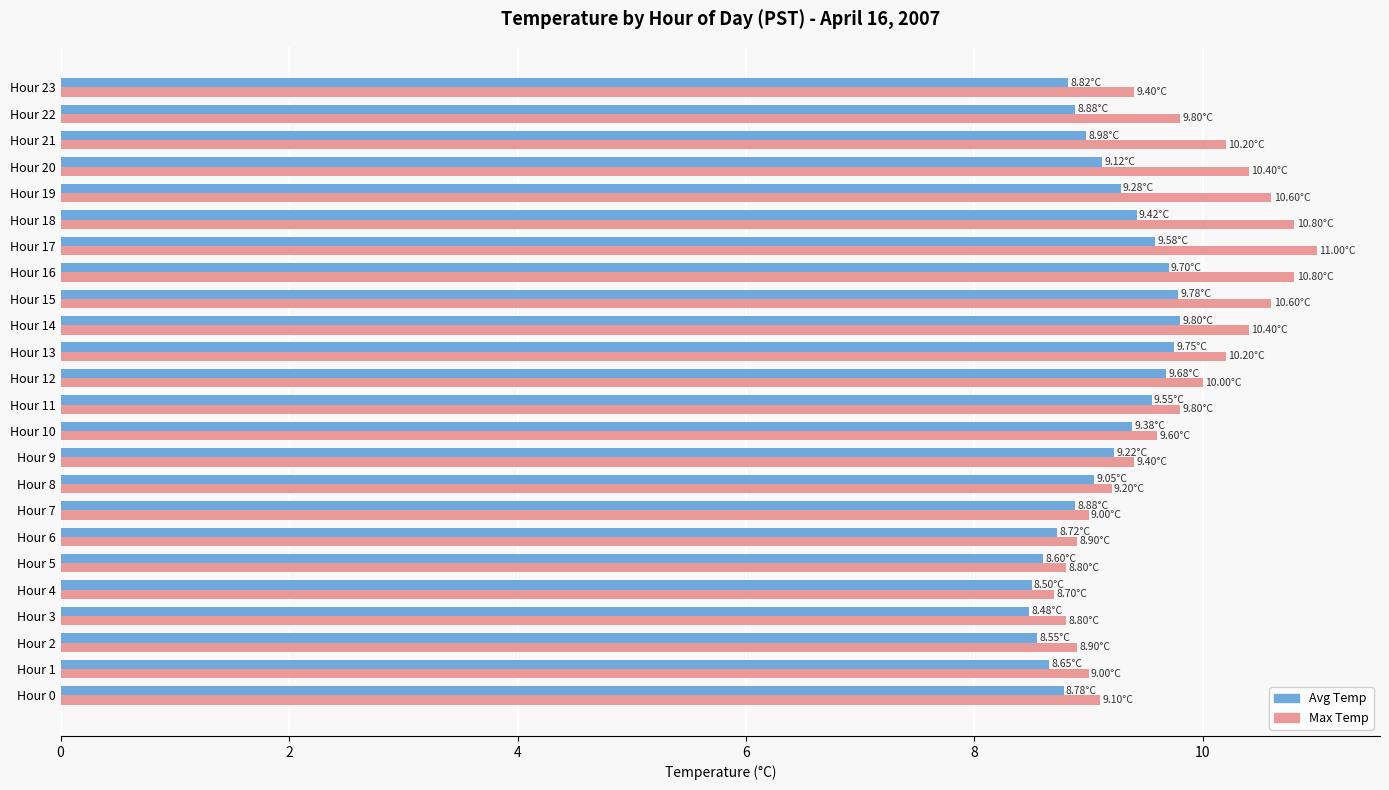

What is the total value across all series at Hour 17?

20.6